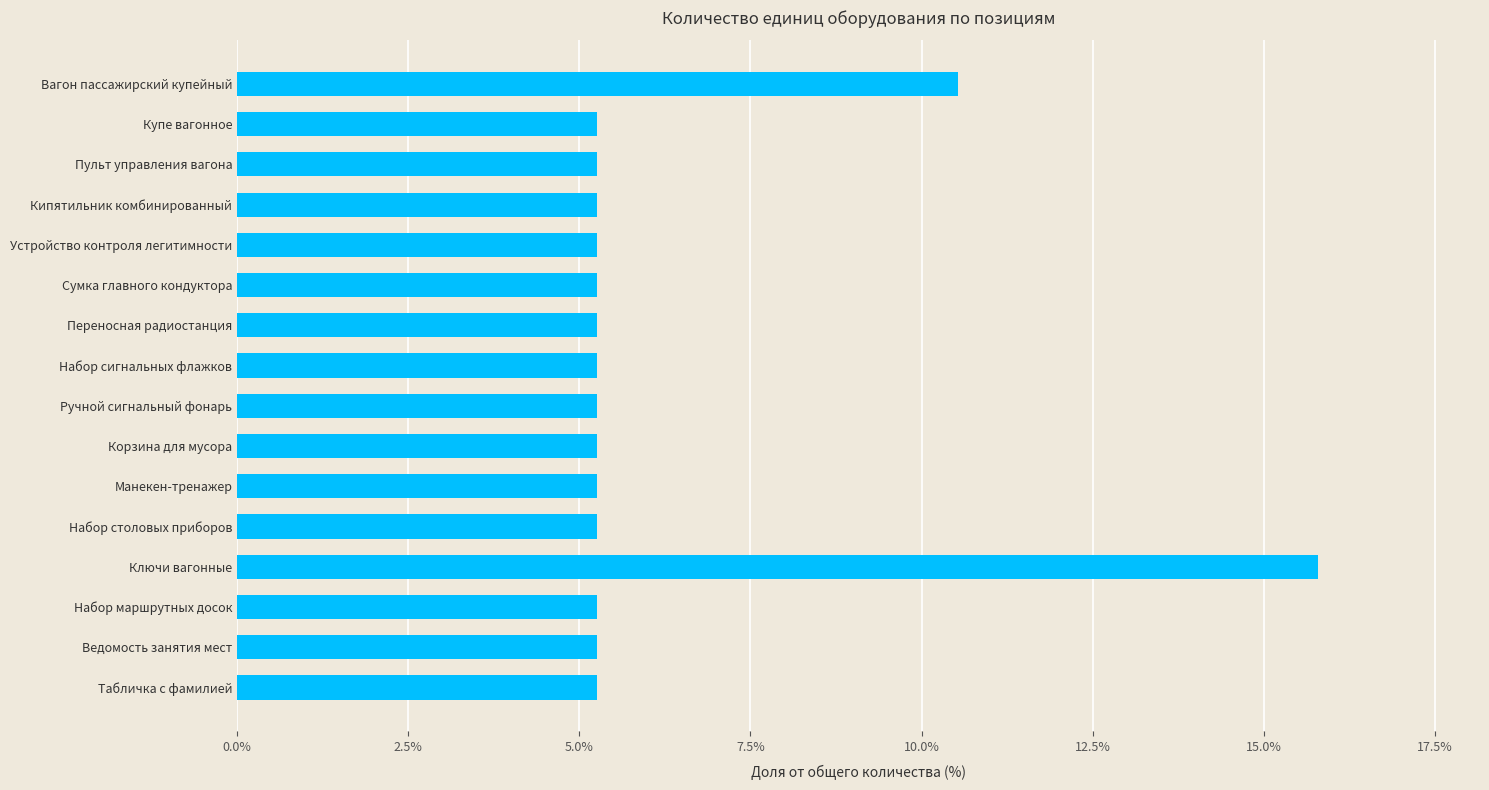

Does the chart contain stacked bars?

No